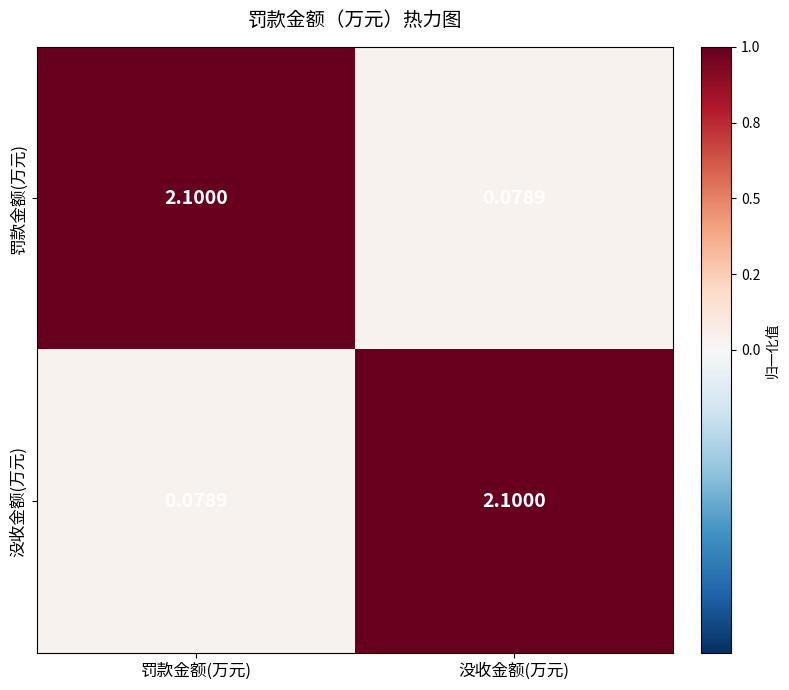

Where is 没收金额(万元) nearest to the value 1?

罚款金额(万元)